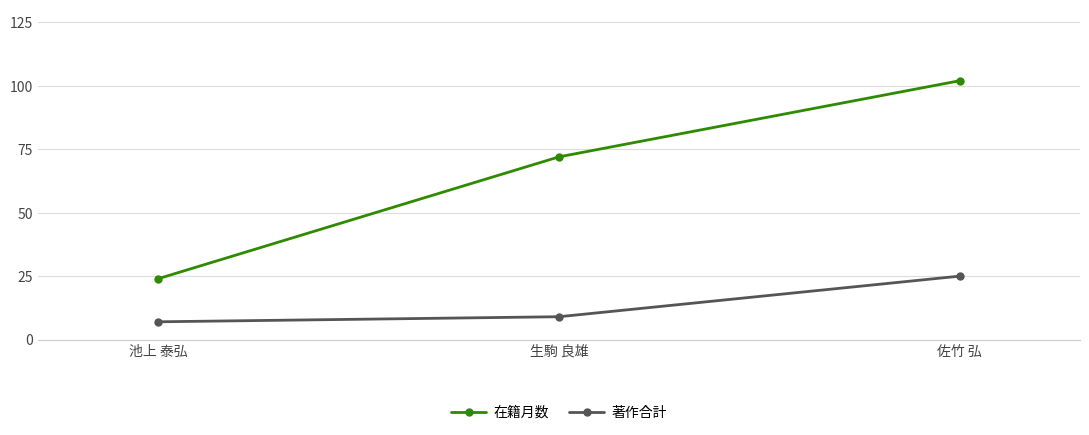

Between 池上 泰弘 and 佐竹 弘, which series saw the biggest shift?

在籍月数